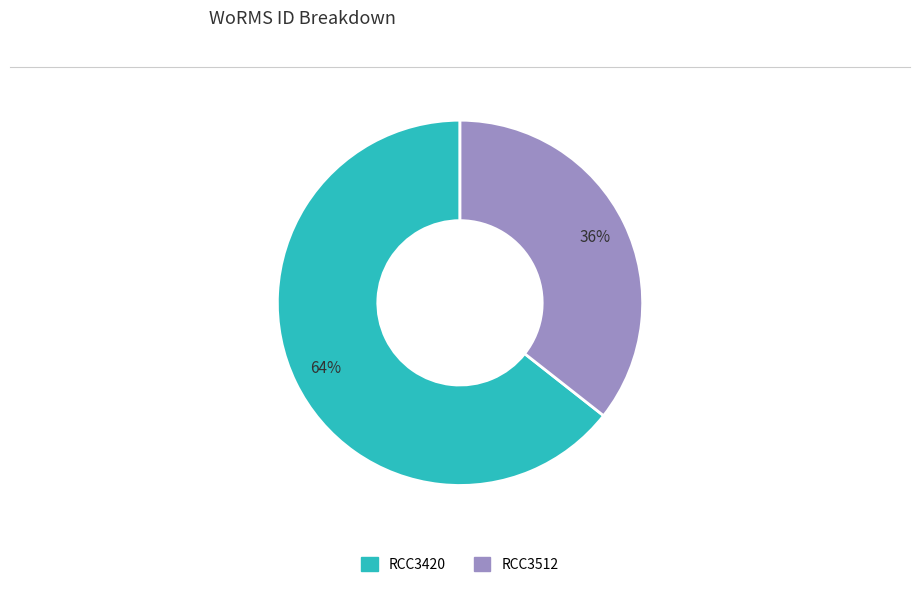

The RCC3512 slice represents 36% of the pie. True or false?

True